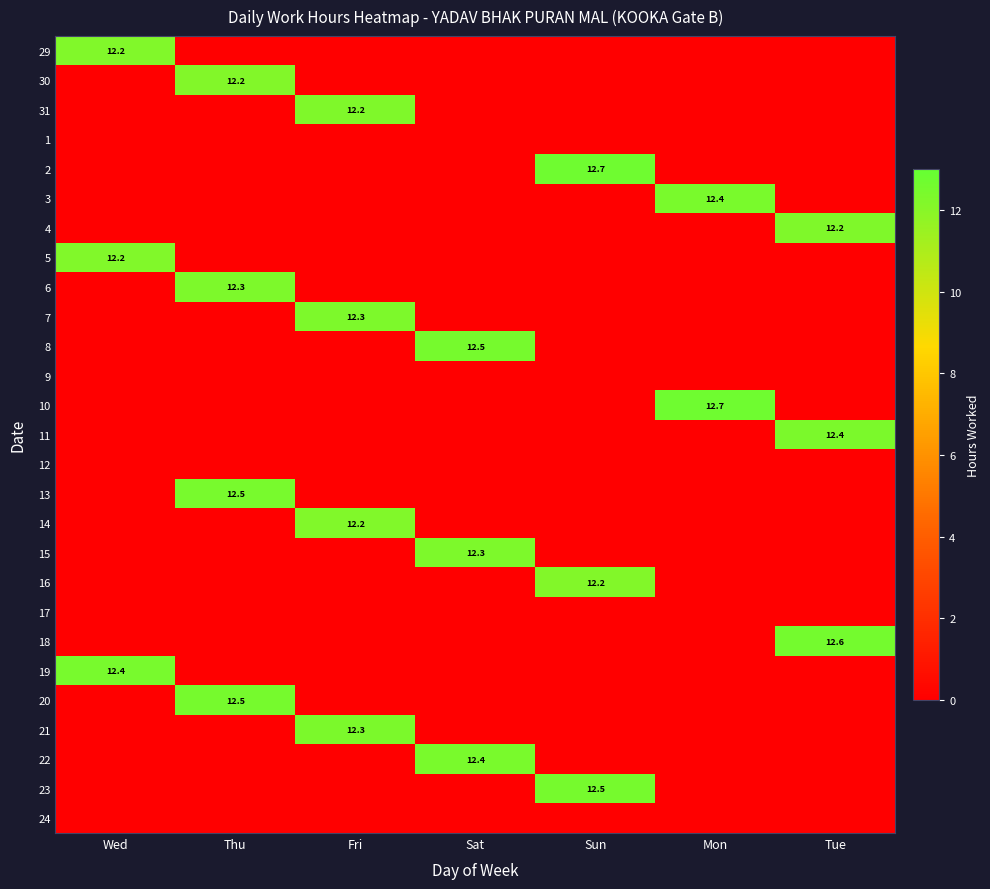

The value of 2 at Sun is 18.7. True or false?

False